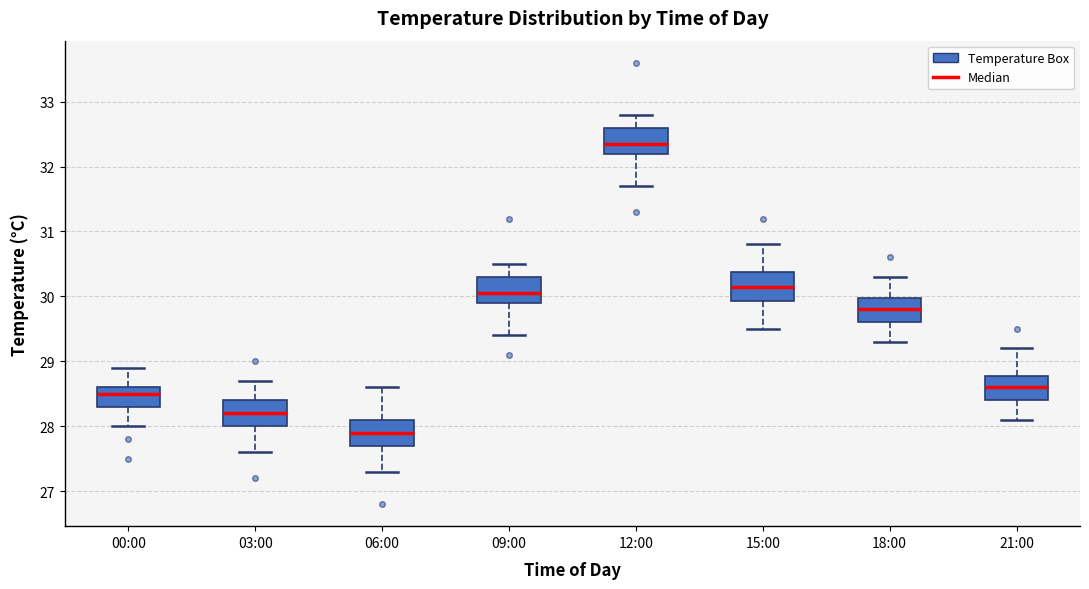

Reading left to right, read every box against the y-axis: the position of its median line, the range the box covers, and the ends of its whiskers. The values are not printed on the chart, so give them approximately, as read against the axis.

00:00: median 28.5, box 28.3 to 28.6, whiskers 28.0 to 28.9
03:00: median 28.2, box 28.0 to 28.4, whiskers 27.6 to 28.7
06:00: median 27.9, box 27.7 to 28.1, whiskers 27.3 to 28.6
09:00: median 30.1, box 29.9 to 30.3, whiskers 29.4 to 30.5
12:00: median 32.4, box 32.2 to 32.6, whiskers 31.7 to 32.8
15:00: median 30.2, box 29.9 to 30.4, whiskers 29.5 to 30.8
18:00: median 29.8, box 29.6 to 30.0, whiskers 29.3 to 30.3
21:00: median 28.6, box 28.4 to 28.8, whiskers 28.1 to 29.2